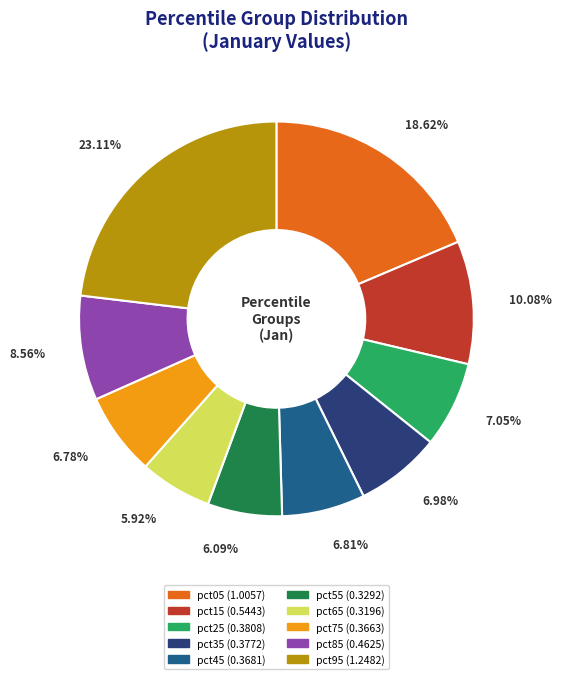

Is there a majority slice in this chart?

No